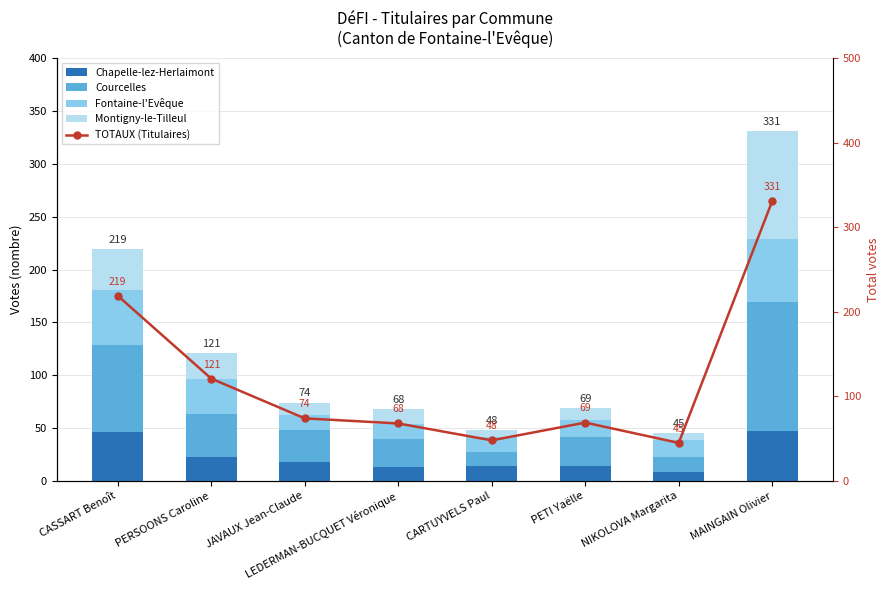

What is the difference between the maximum and minimum values in the Chapelle-lez-Herlaimont series?

39